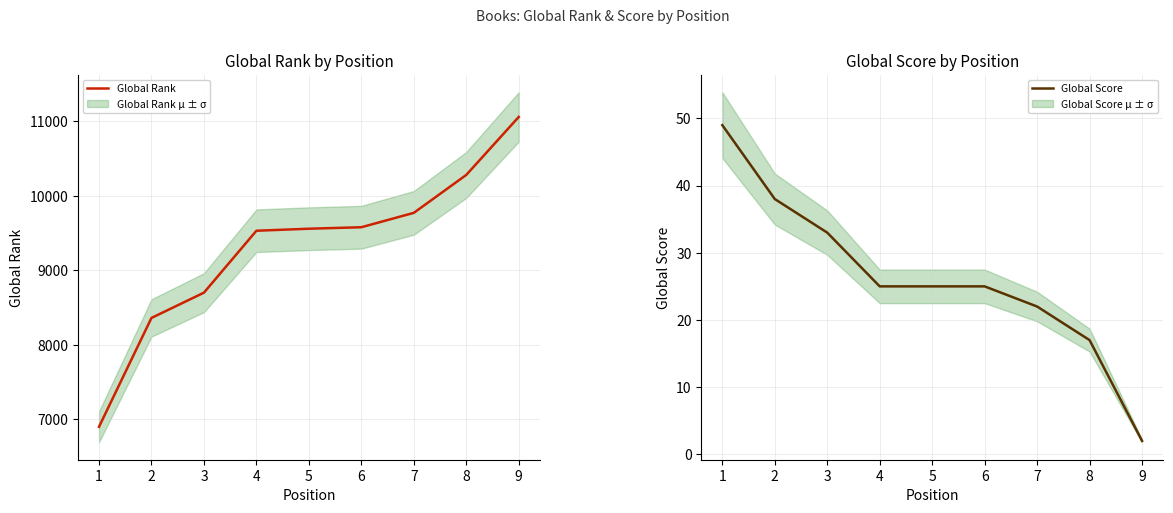

Where is Global Score nearest to the value 25?

4